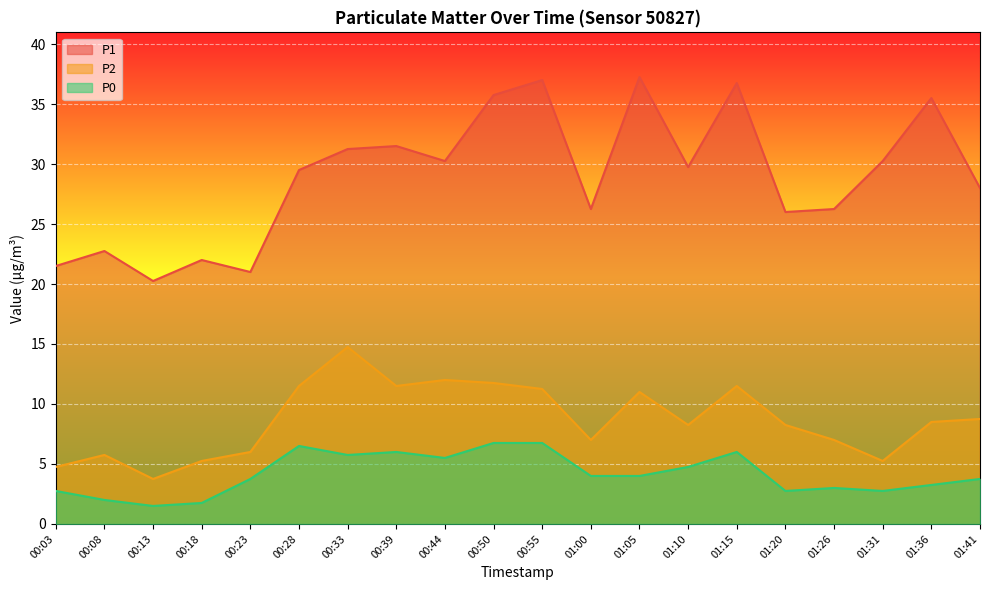

Rank the series by their average value, from lowest to highest.

P0, P2, P1